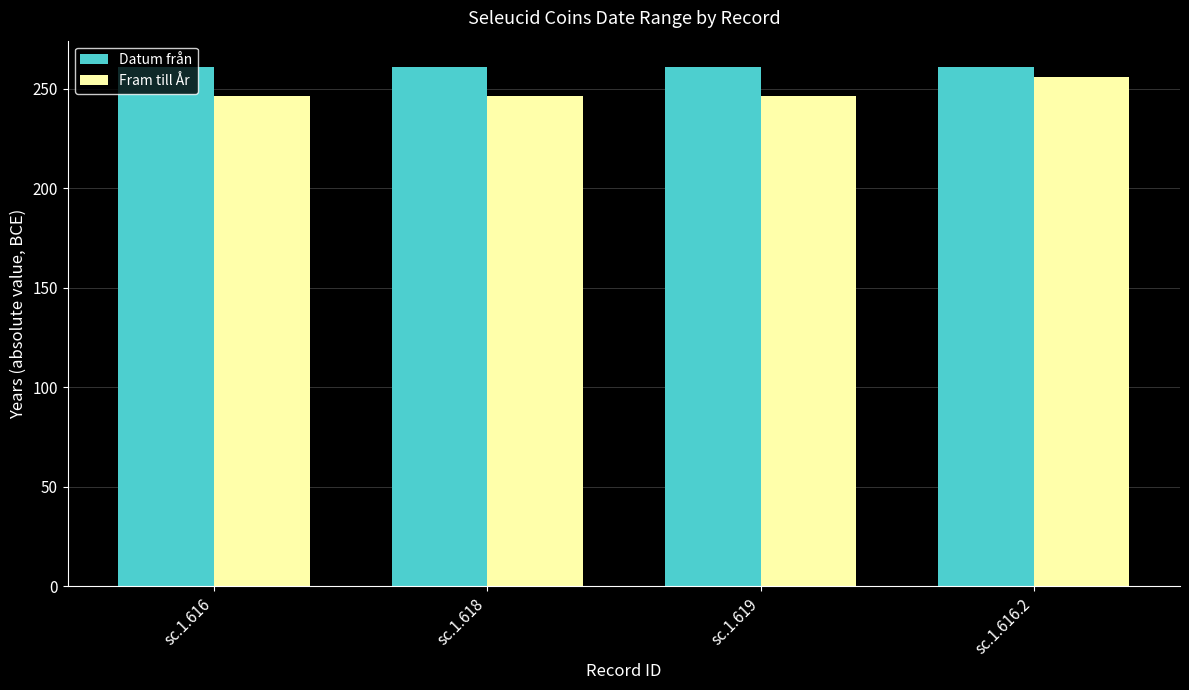

How many groups of bars are there?

4